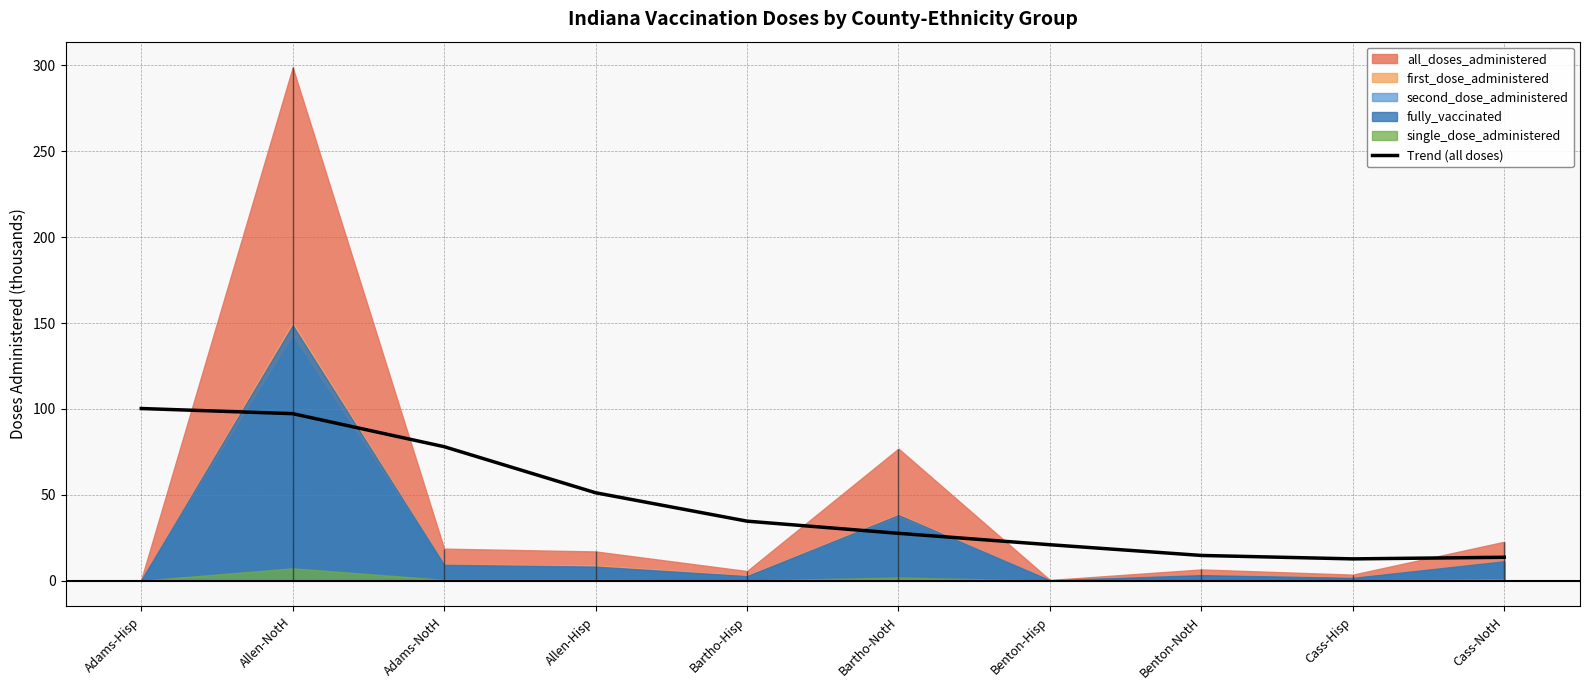

What is the value of the 6th point from the left?

27.6